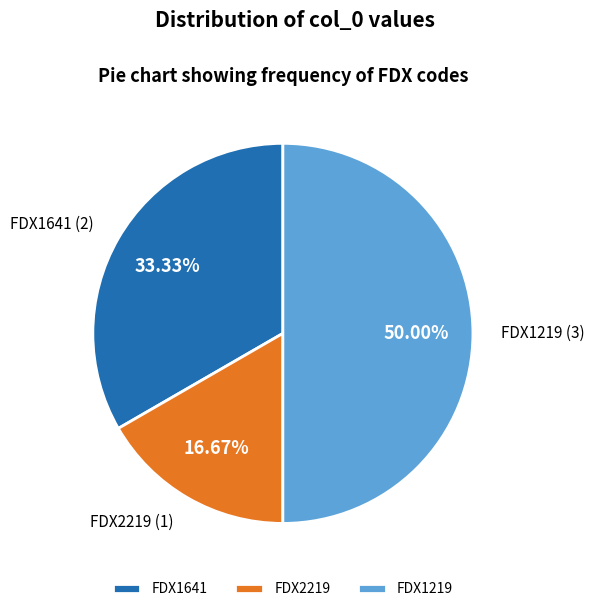

True or false: FDX1219 accounts for 64% of the total.

False